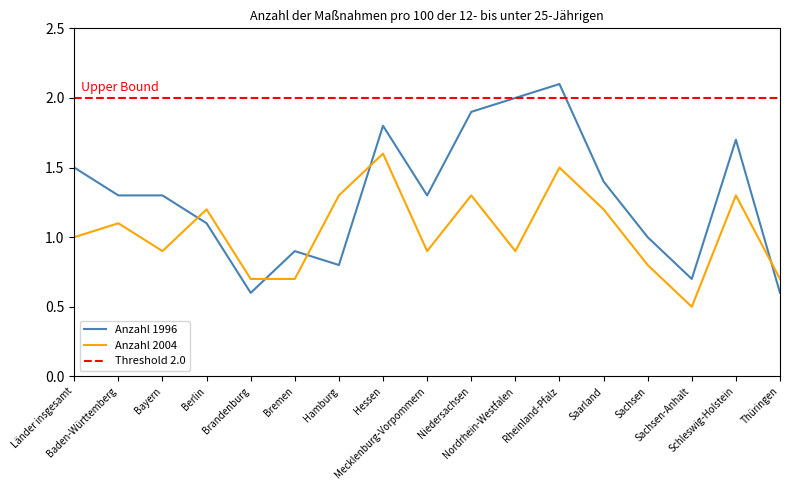

What is the minimum value for Anzahl 1996?

0.6